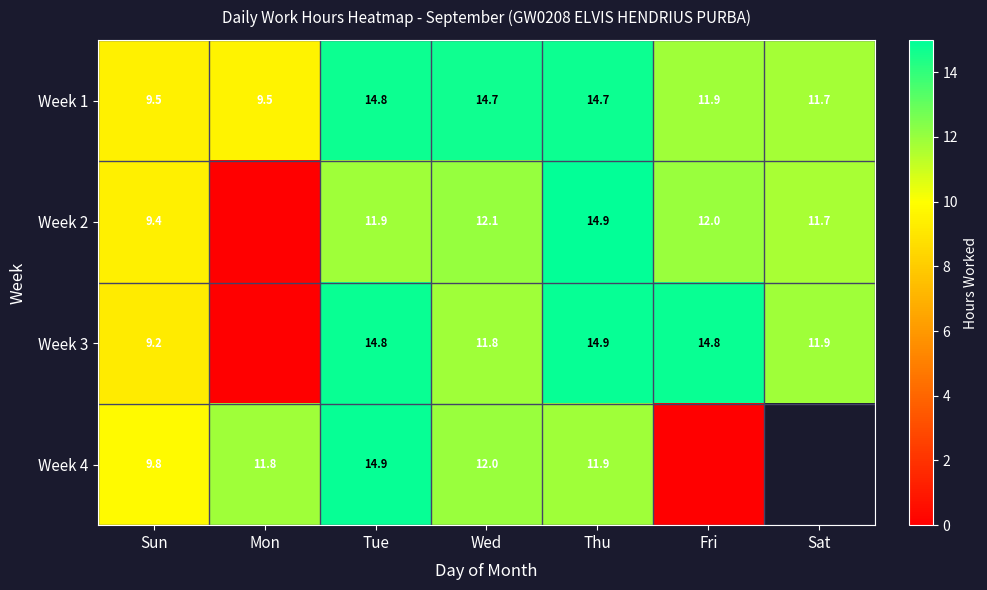

What is the difference between the highest and lowest values at Mon?

11.8